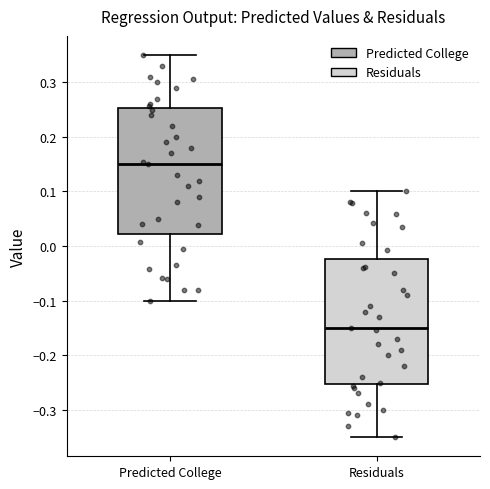

Which box has the highest median line?

Predicted College